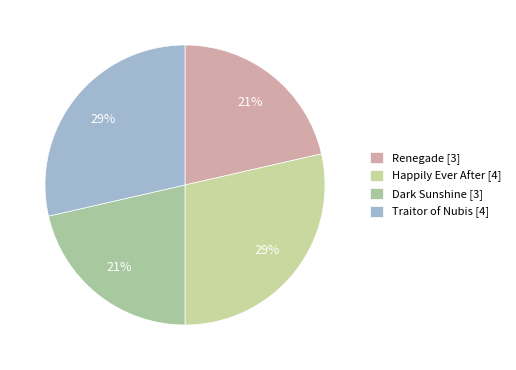

Do Dark Sunshine and Traitor of Nubis together represent more than half of the pie?

No